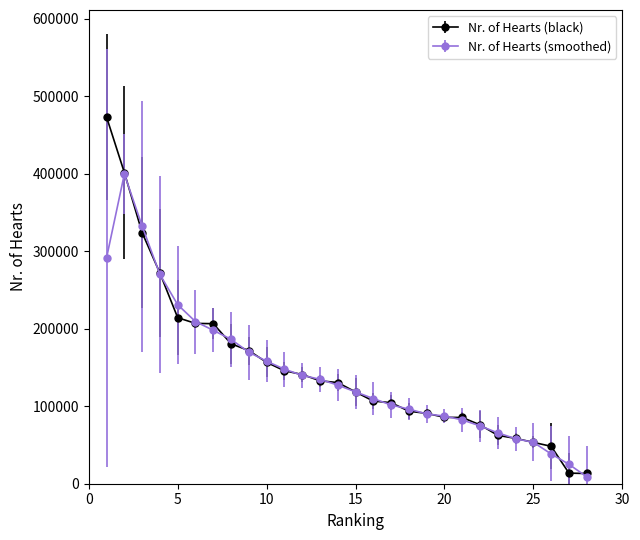

List the series in order of their peak value, lowest first.

Nr. of Hearts (smoothed), Nr. of Hearts (black)